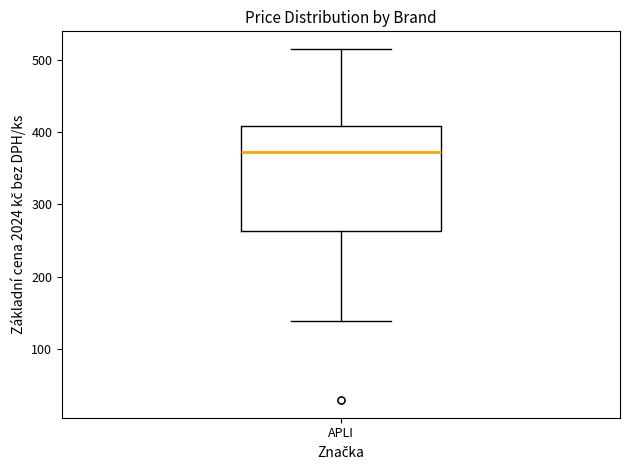

Where is the lower edge of the box for APLI on the y-axis? The values are not printed on the chart, so give them approximately, as read against the axis.

260